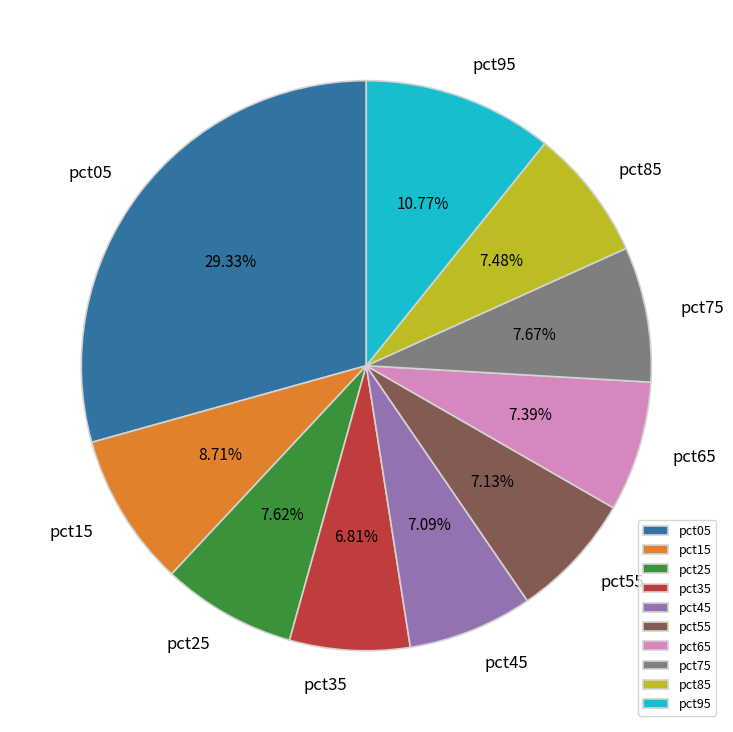

Combined, do pct15 and pct25 account for over 50%?

No